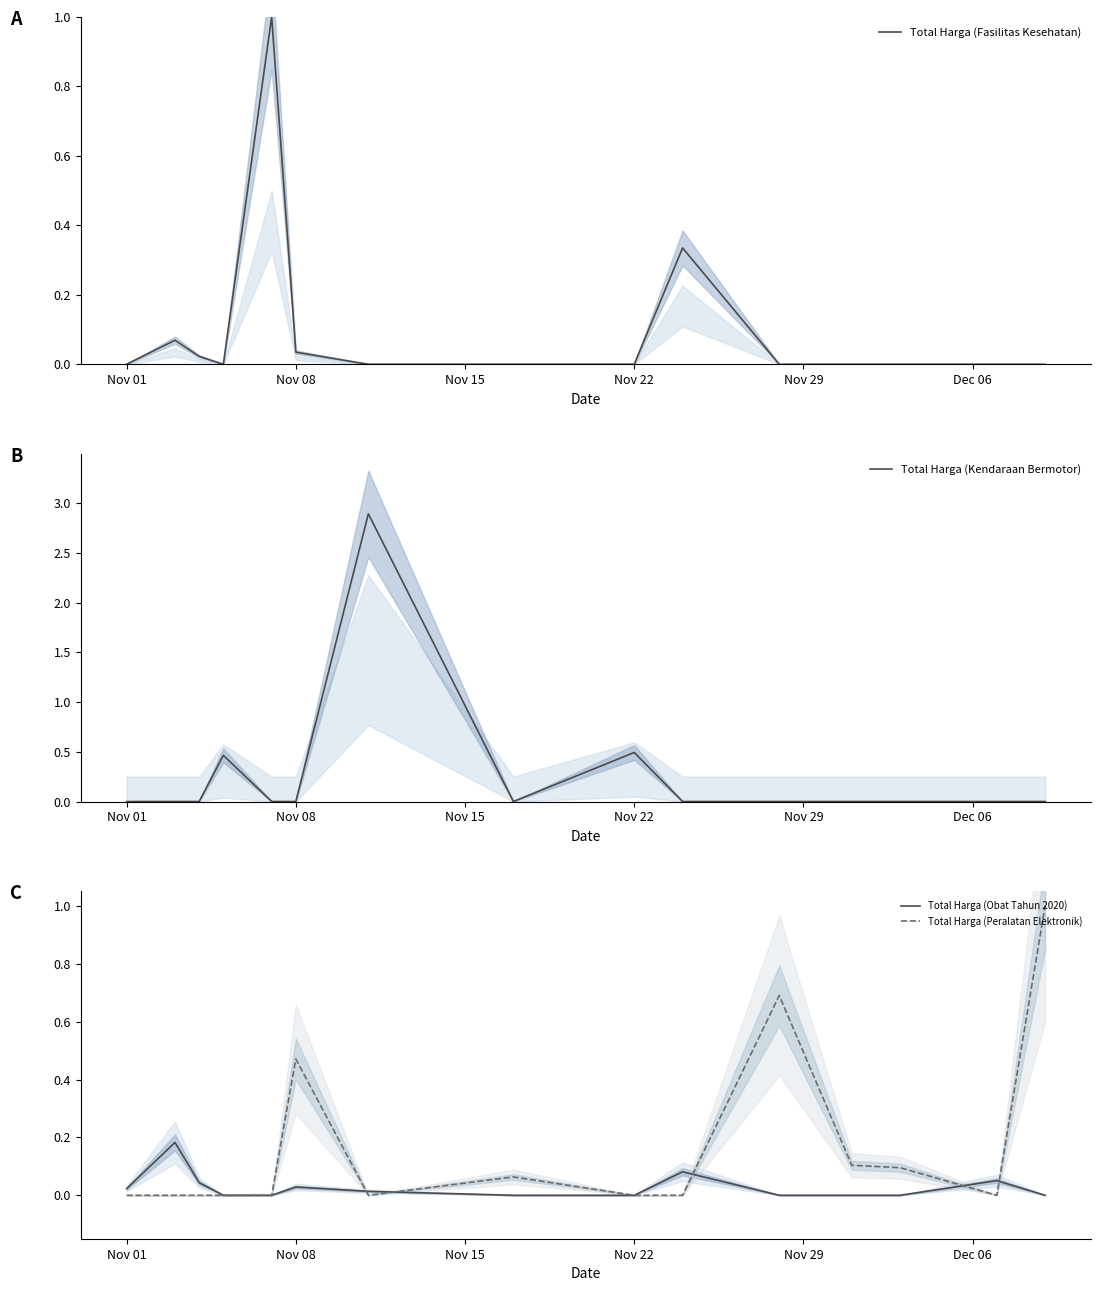

What is the highest value of the Total Harga (Fasilitas Kesehatan) series?

1.0